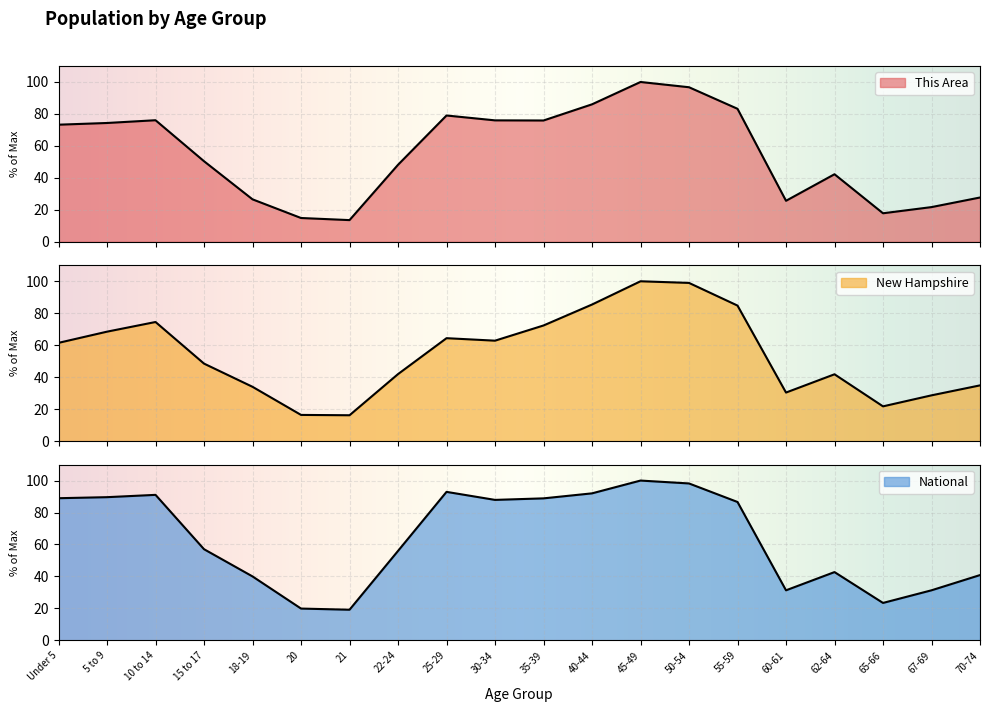

What is the average value of the National series?

63.9